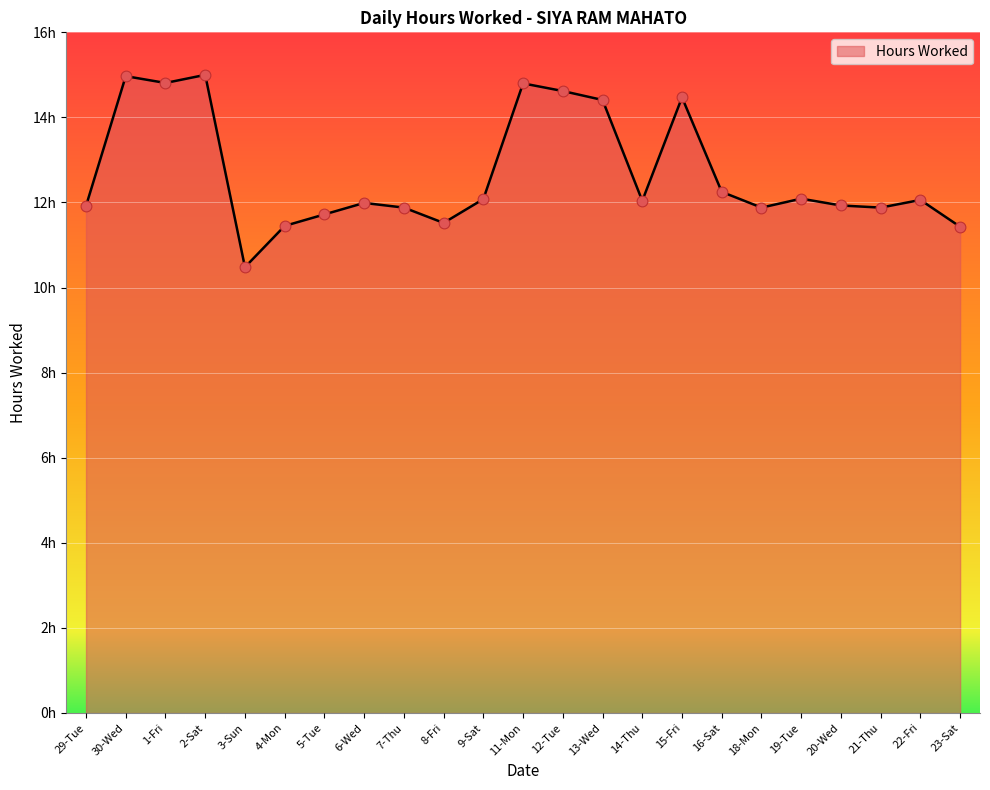

What is the ratio of the value at 20-Wed to the value at 14-Thu?

1.0